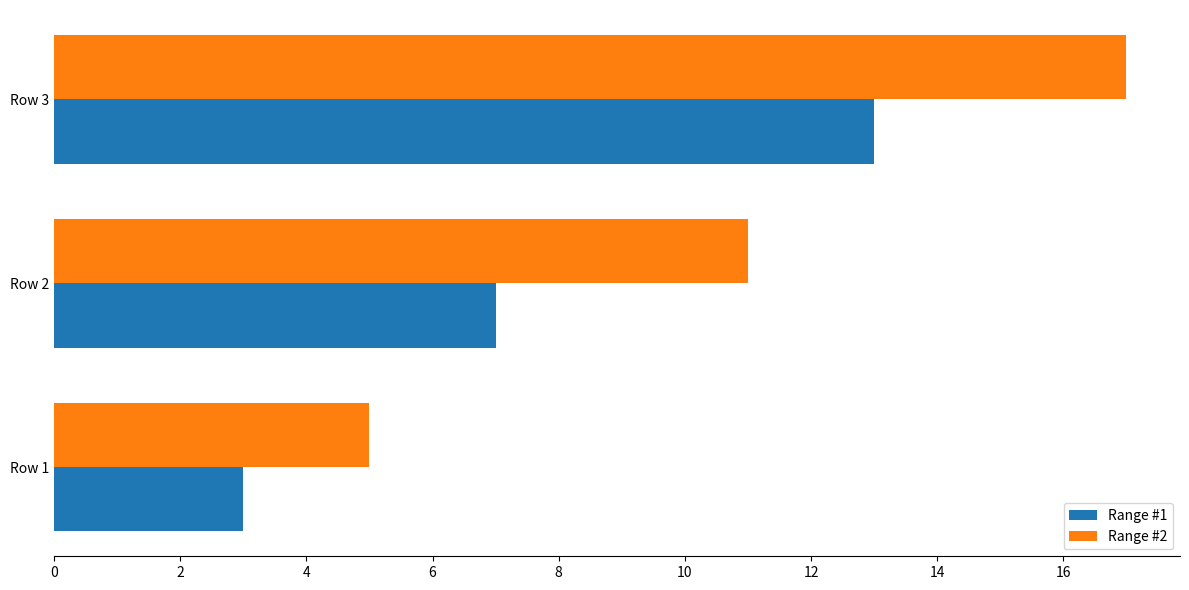

What is the maximum value shown in the chart?

17